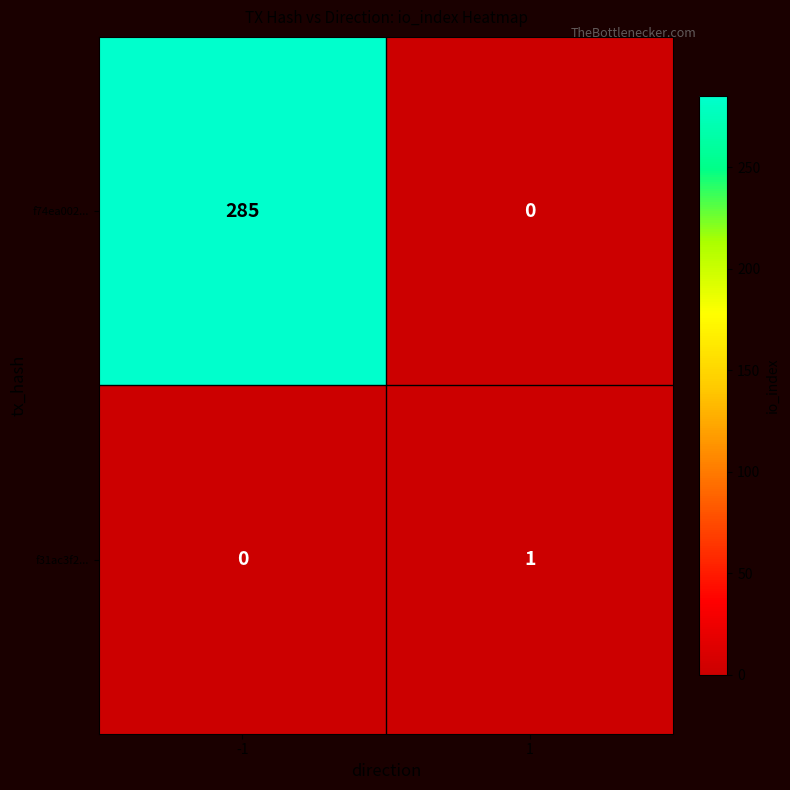

How many series are shown in this chart?

2